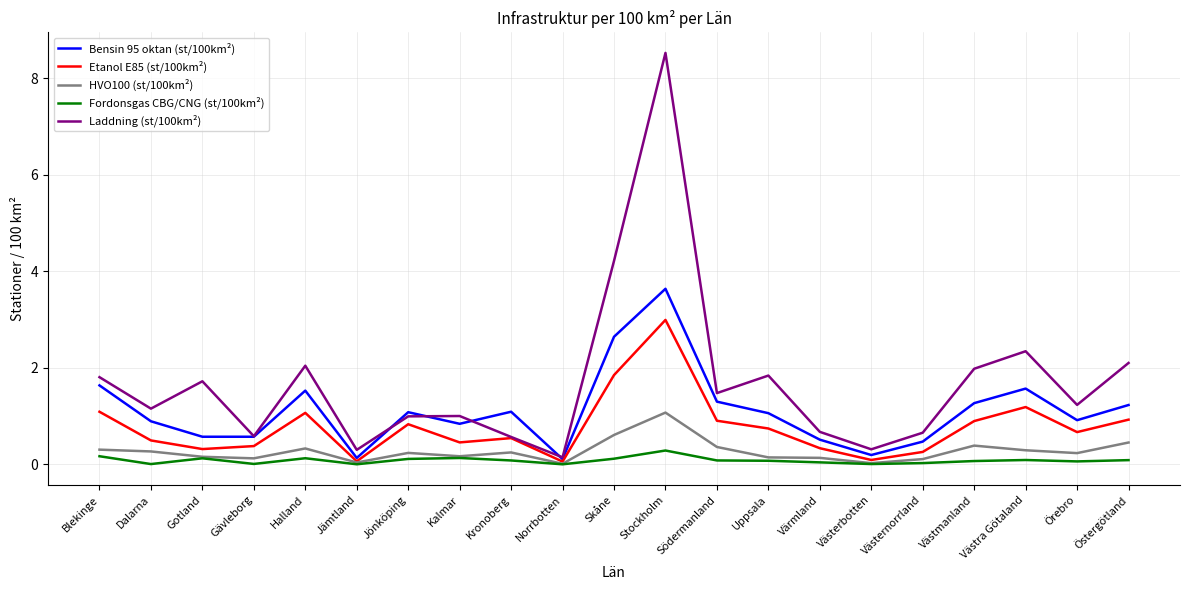

What is the greatest value displayed?

8.5